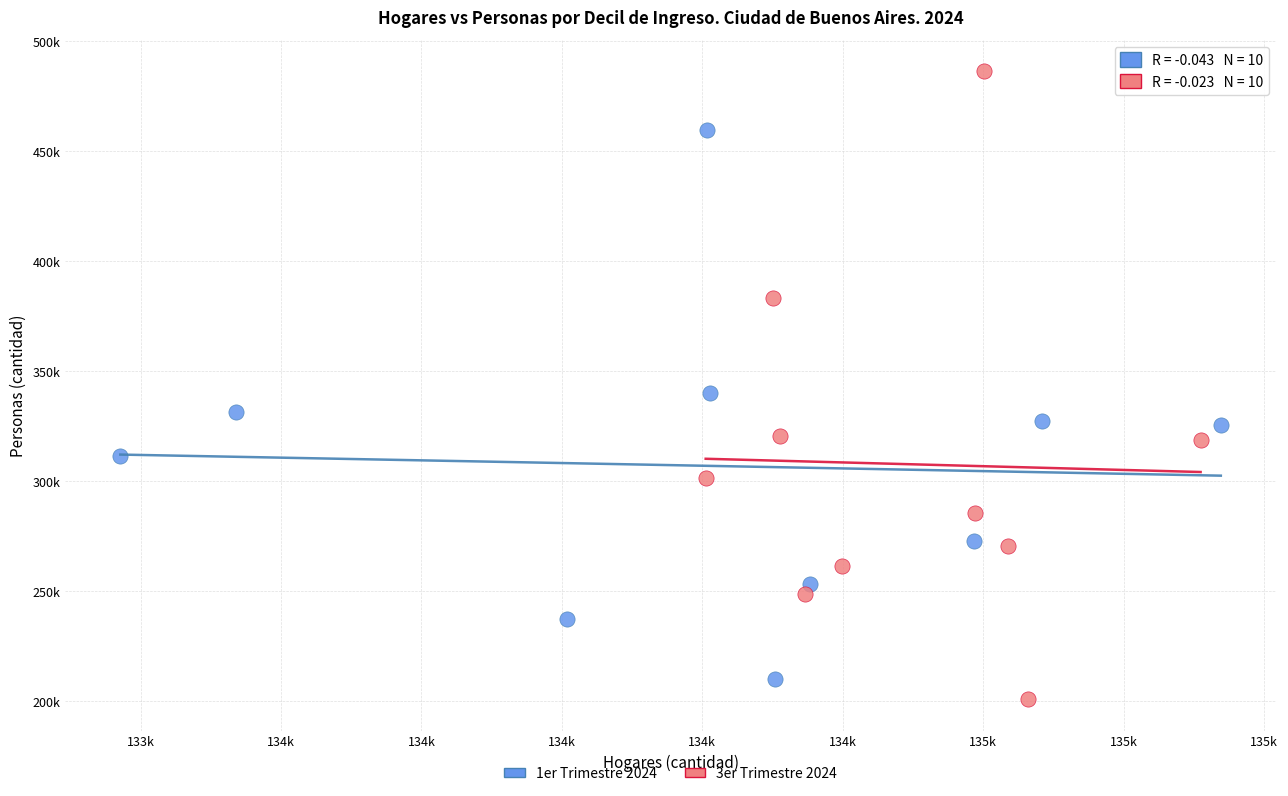

What are all the series names shown in the legend?

1er Trimestre 2024, 3er Trimestre 2024